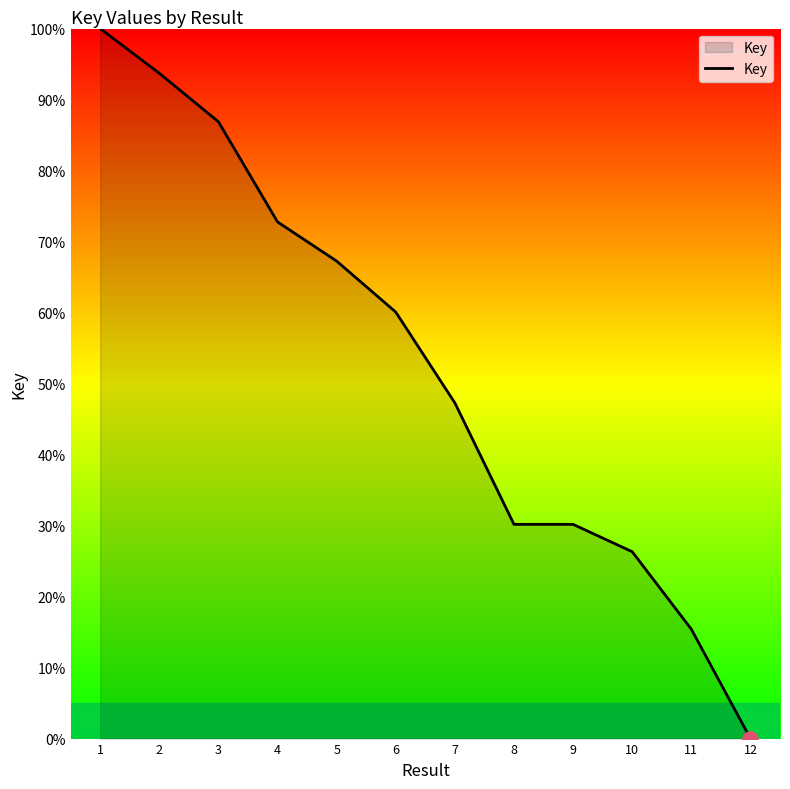

Approximately how many times larger is the value at 2 compared to 8?

3.1